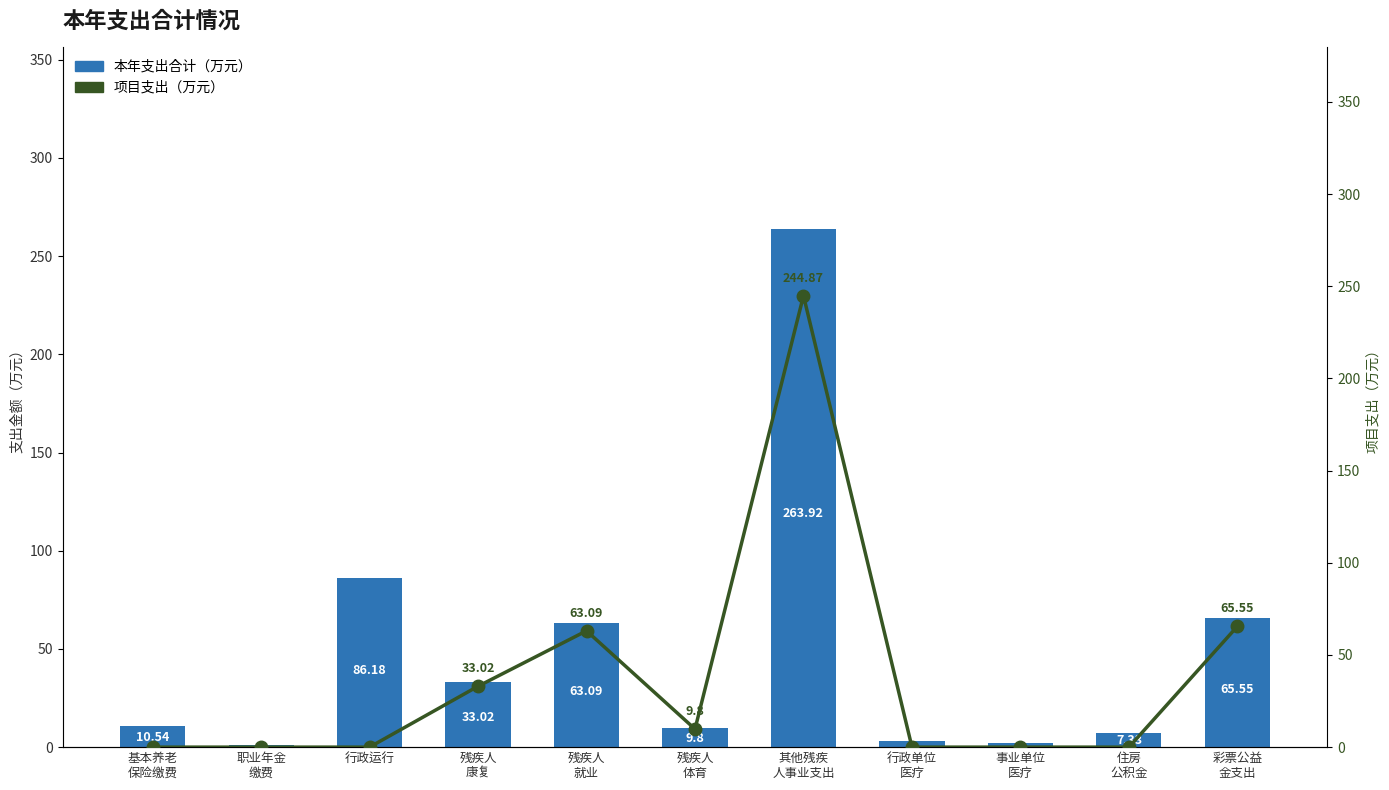

What is the average value of the 项目支出（万元） series?

37.8